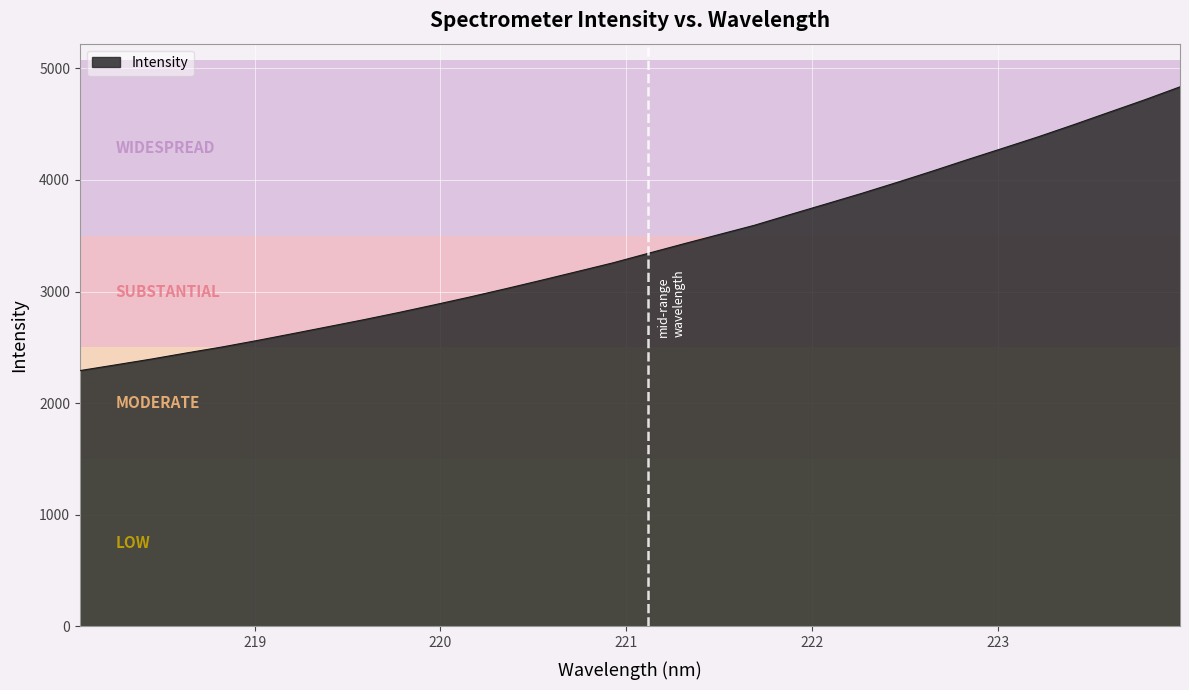

What is the difference between the maximum and minimum values?

2542.2